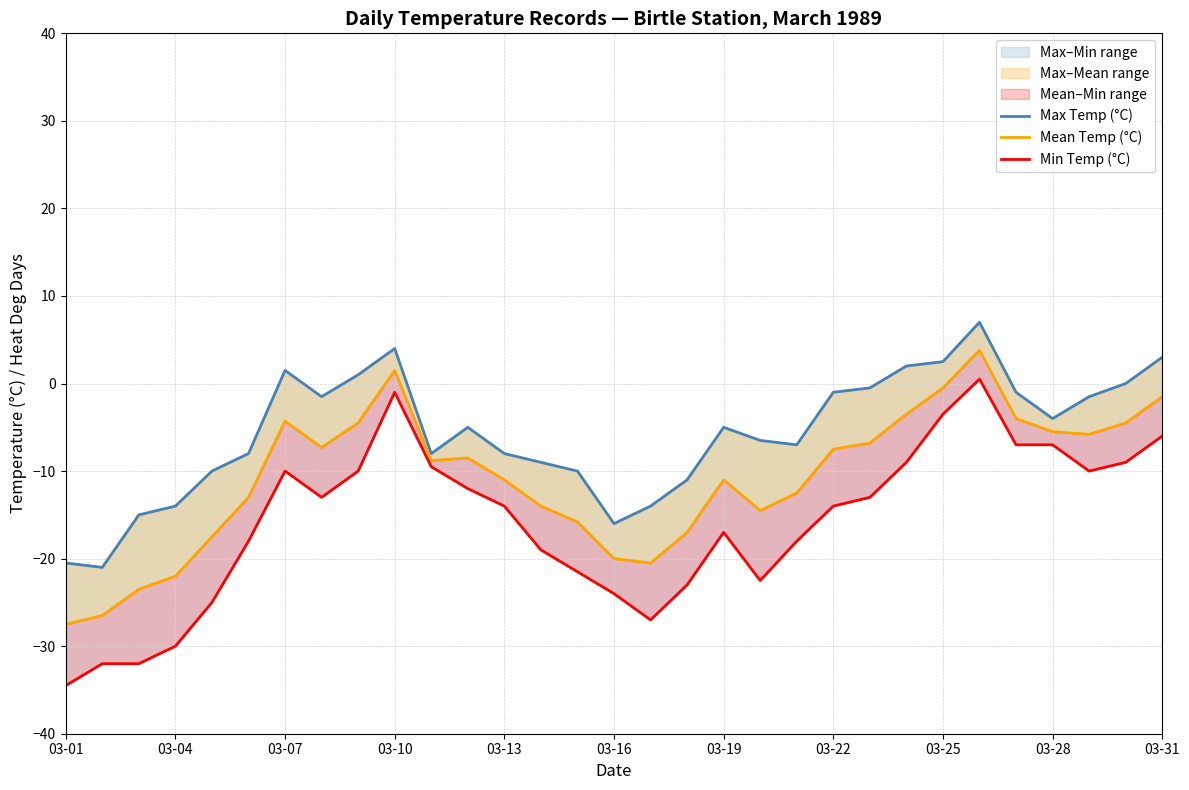

List the series in order of their overall mean, lowest first.

Min Temp (°C), Mean Temp (°C), Max Temp (°C)